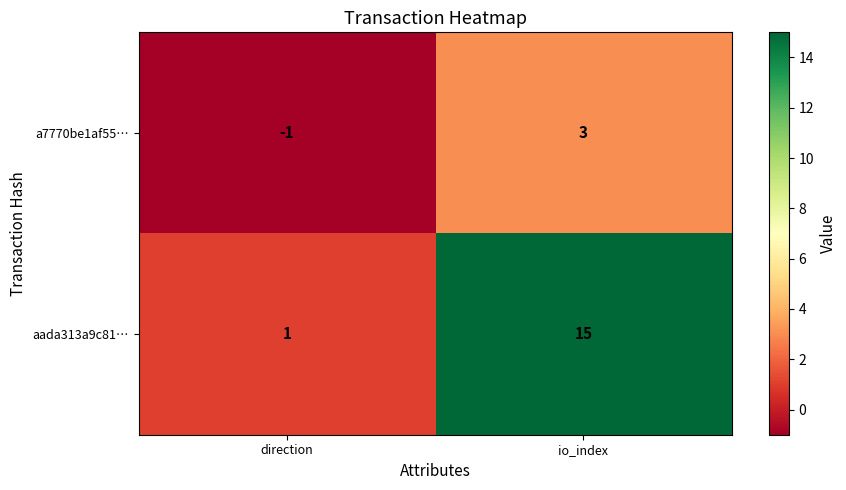

The aada313a9c81b7069a19b8ae060bd642c13985a series shows 1 at 0. True or false?

False